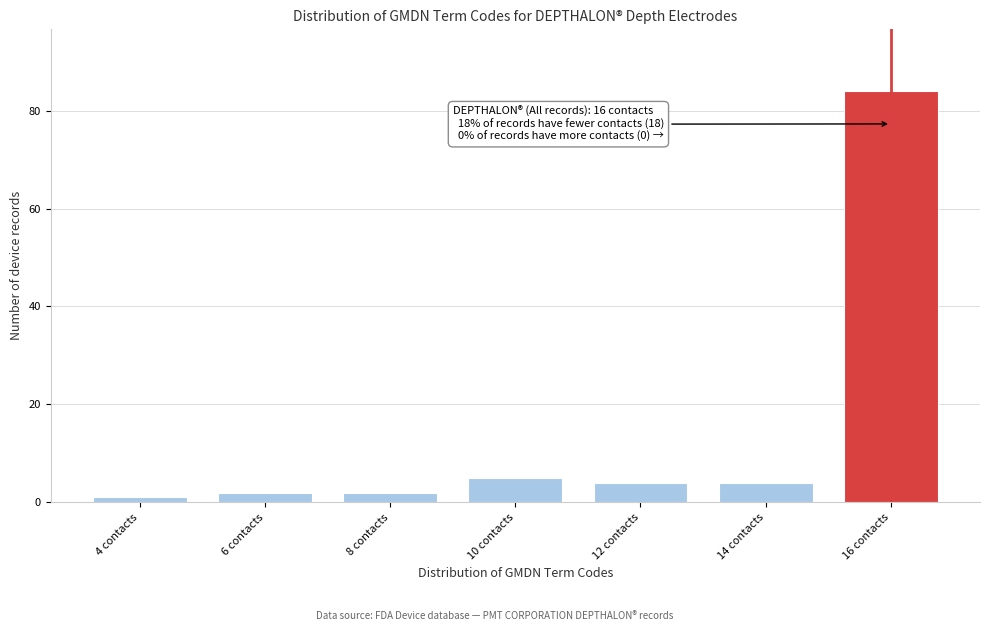

Reading left to right, transcribe all the data shown in this chart.

1	2	2	5	4	4	84